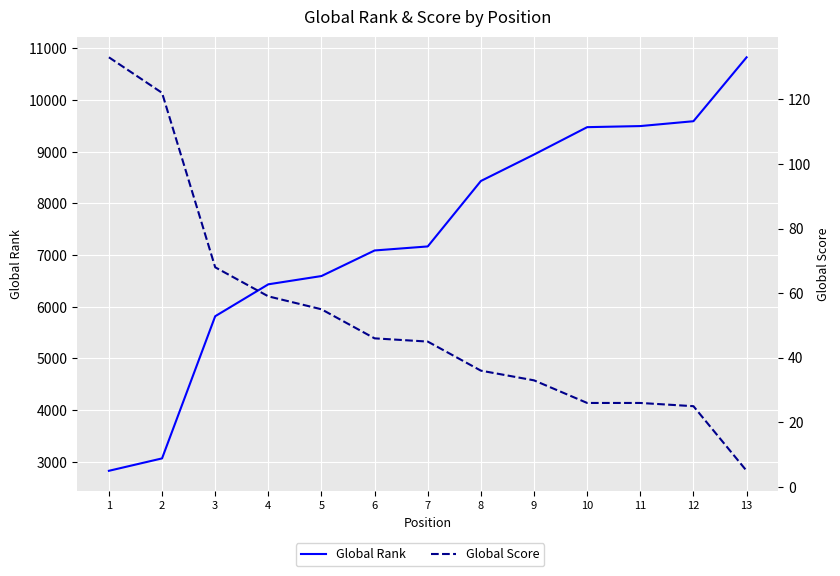

The Global Score series shows 68 at 3. True or false?

True